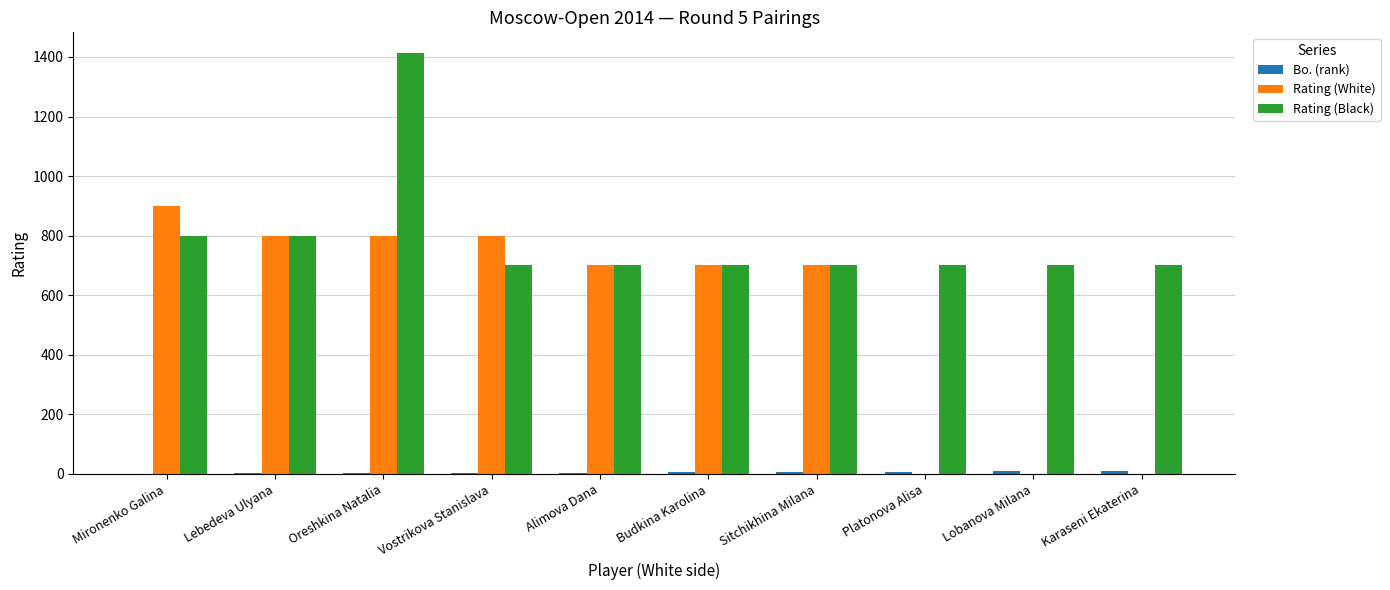

What is the highest value of the Rating (White) series?

900